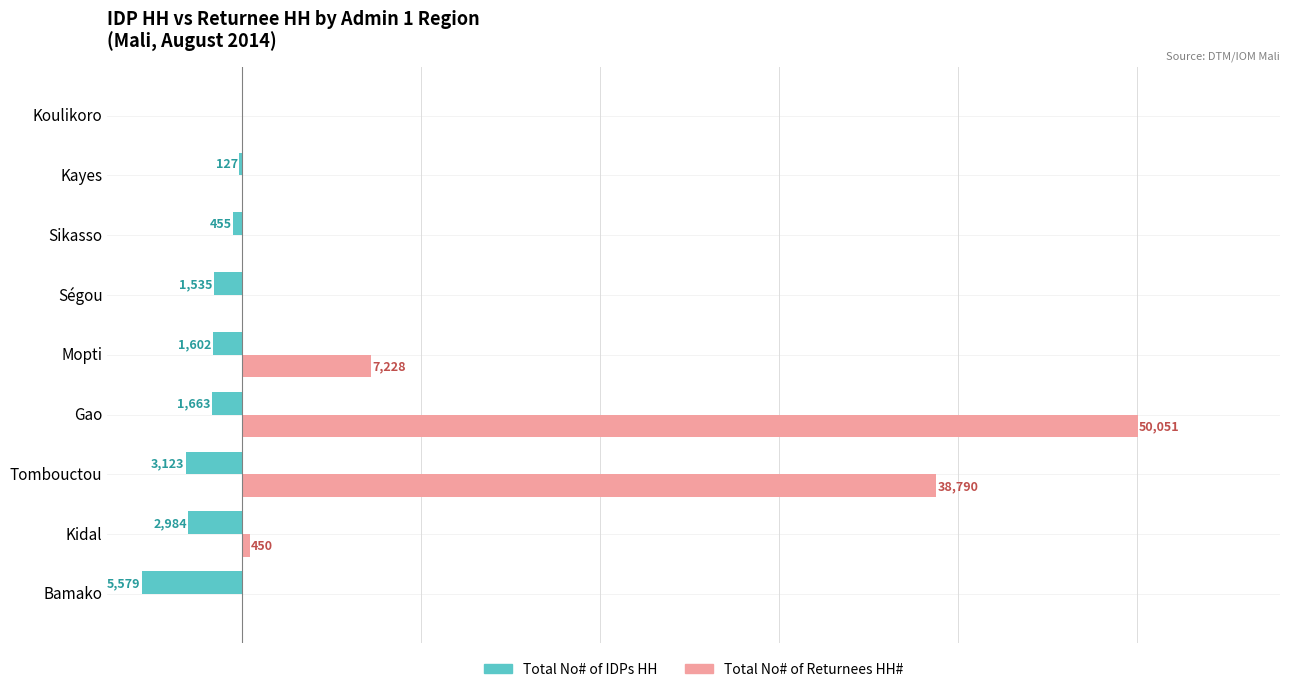

What are all the series names shown in the legend?

Total No# of IDPs HH, Total No# of Returnees HH#